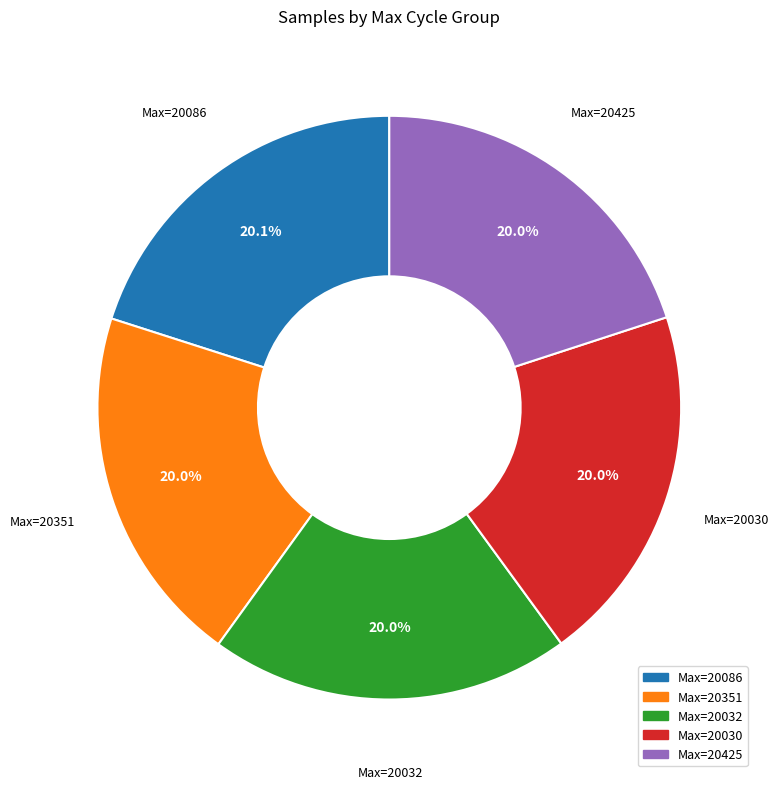

Is there any slice that represents more than half of the pie?

No